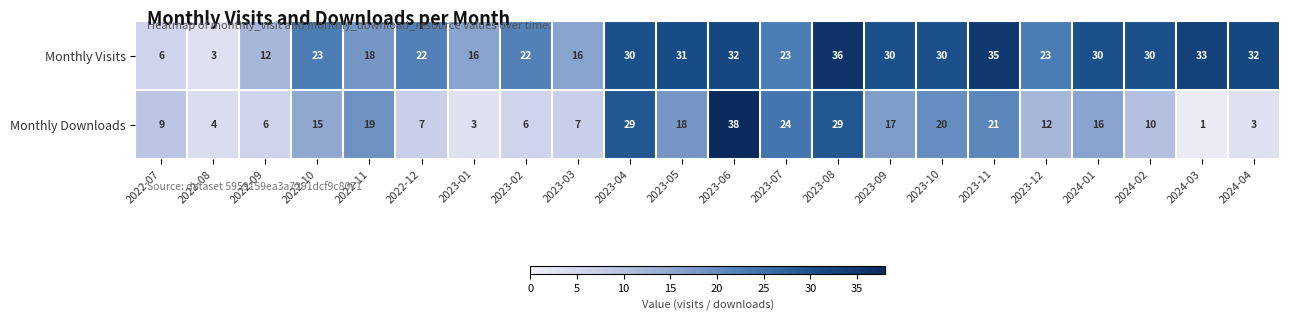

Between 2023-02 and 2023-03, which series saw the biggest shift?

Monthly Visits